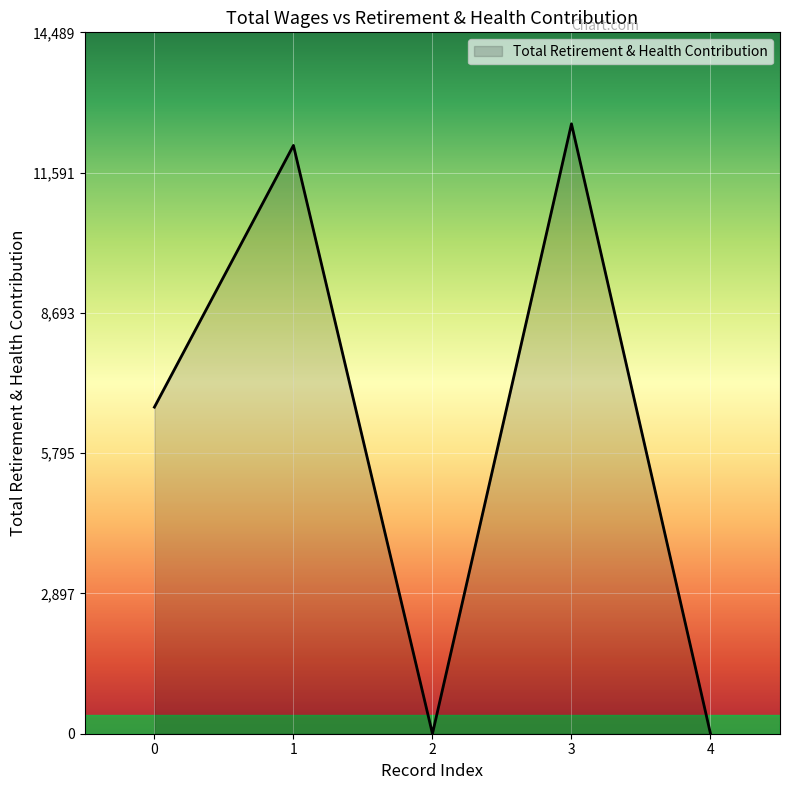

Where is the data nearest to the value 6300?

0